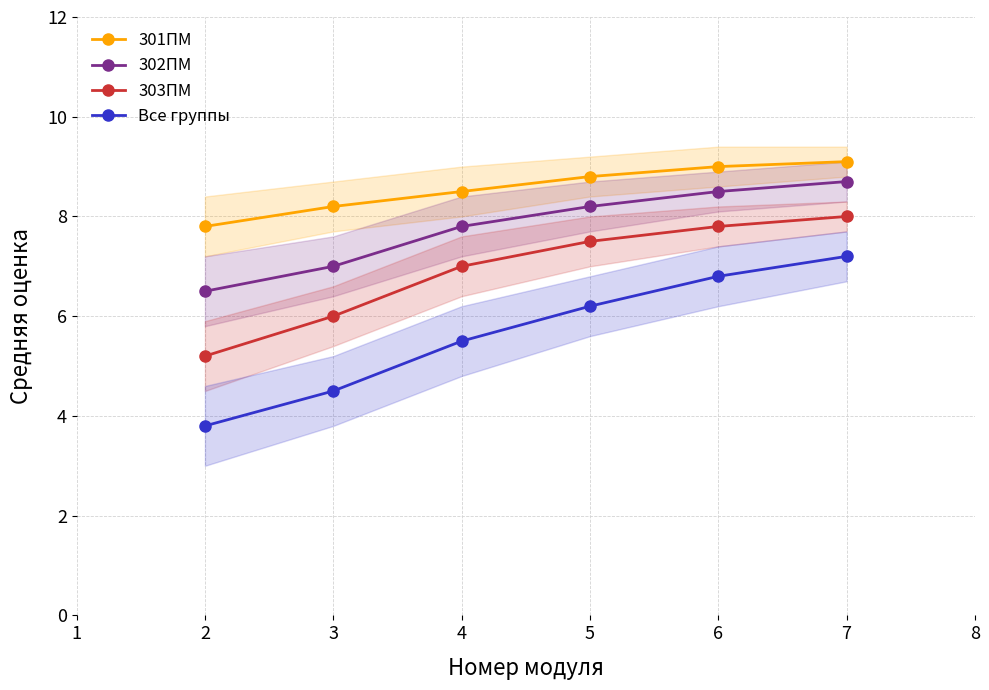

True or false: Все группы has more than 0 interior local peaks.

False